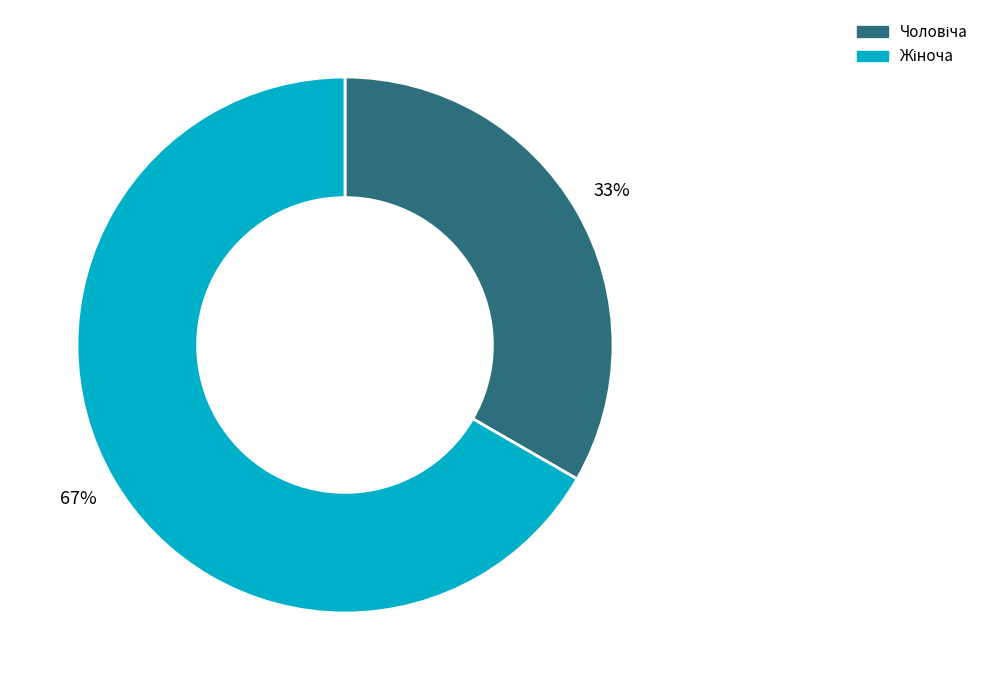

To the nearest percent, what is the average slice percentage?

50%